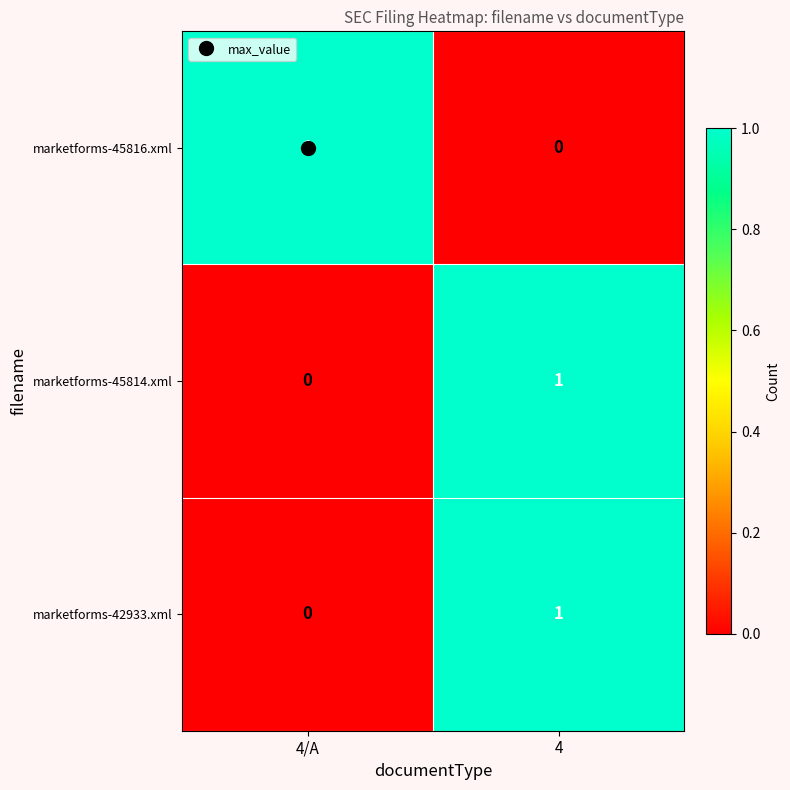

True or false: marketforms-45816.xml has a value of 2 at 4/A.

False